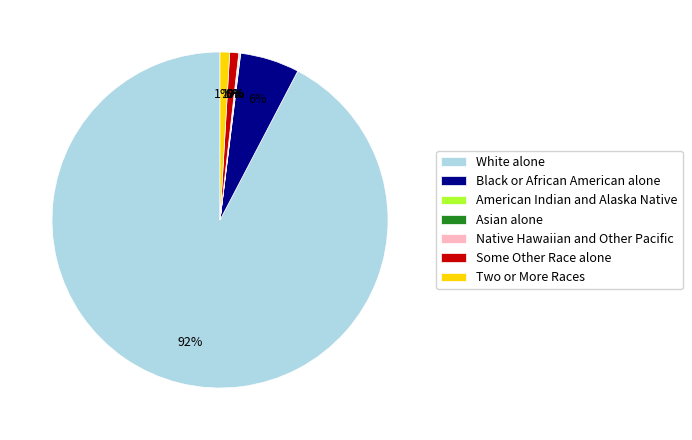

Is the sum of White alone and Some Other Race alone greater than half?

Yes